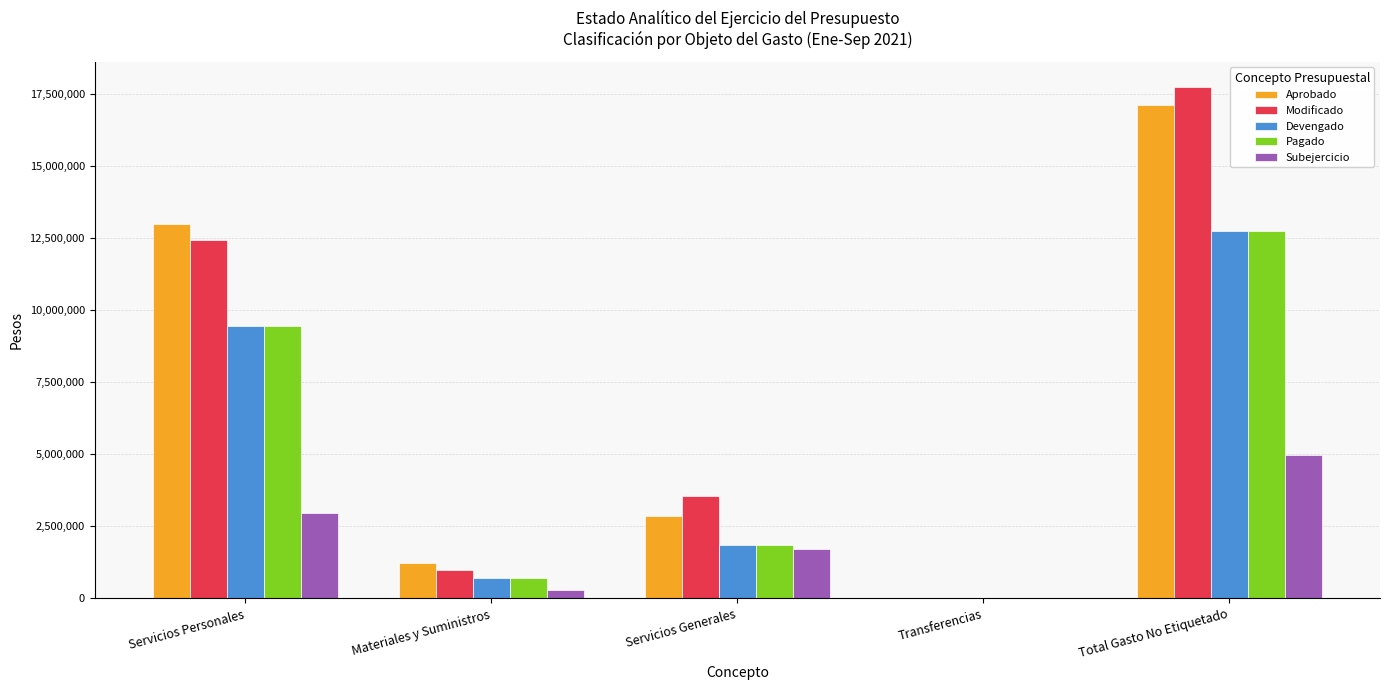

What is the average value of the Devengado series?

4958162.3